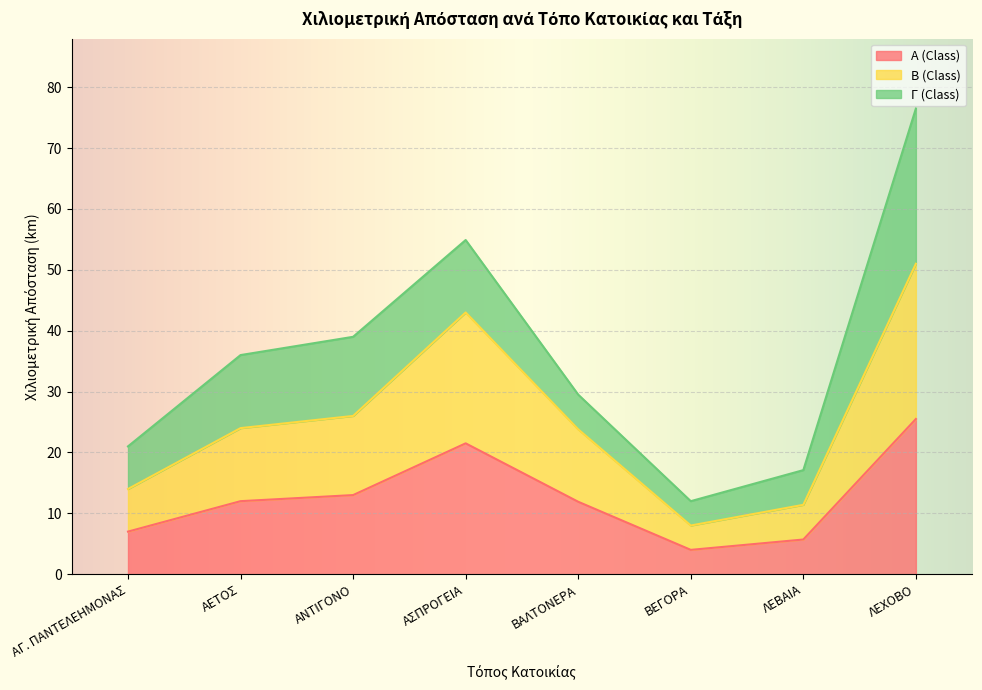

How many lines are shown in the chart?

3